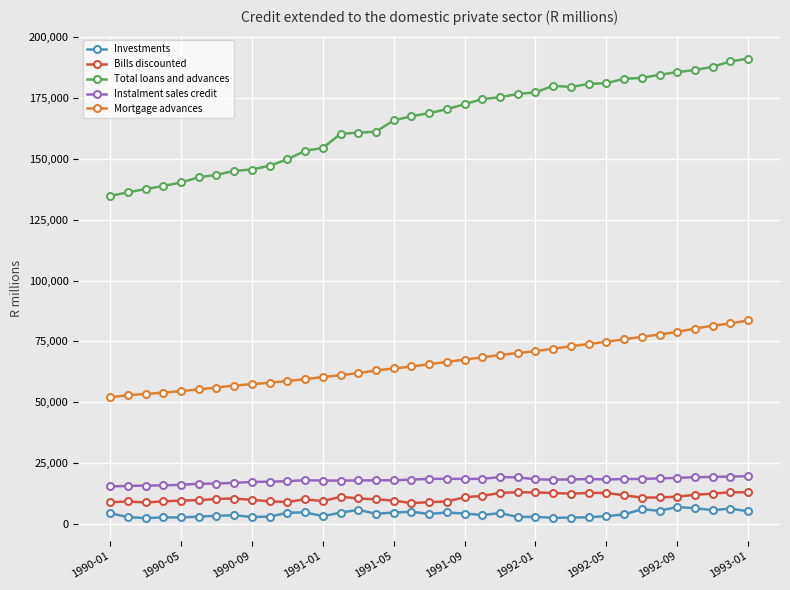

At how many categories does at least one series exceed 25245?

37